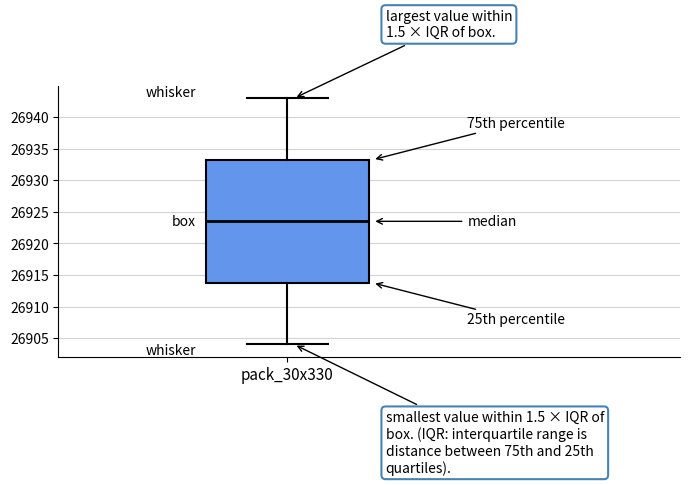

Read this box plot against the y-axis: the position of the median line, the range covered by the box, and the ends of both whiskers. The values are not printed on the chart, so give them approximately, as read against the axis.

median 26923.5, box 26914.0 to 26933.5, whiskers 26904.0 to 26943.0